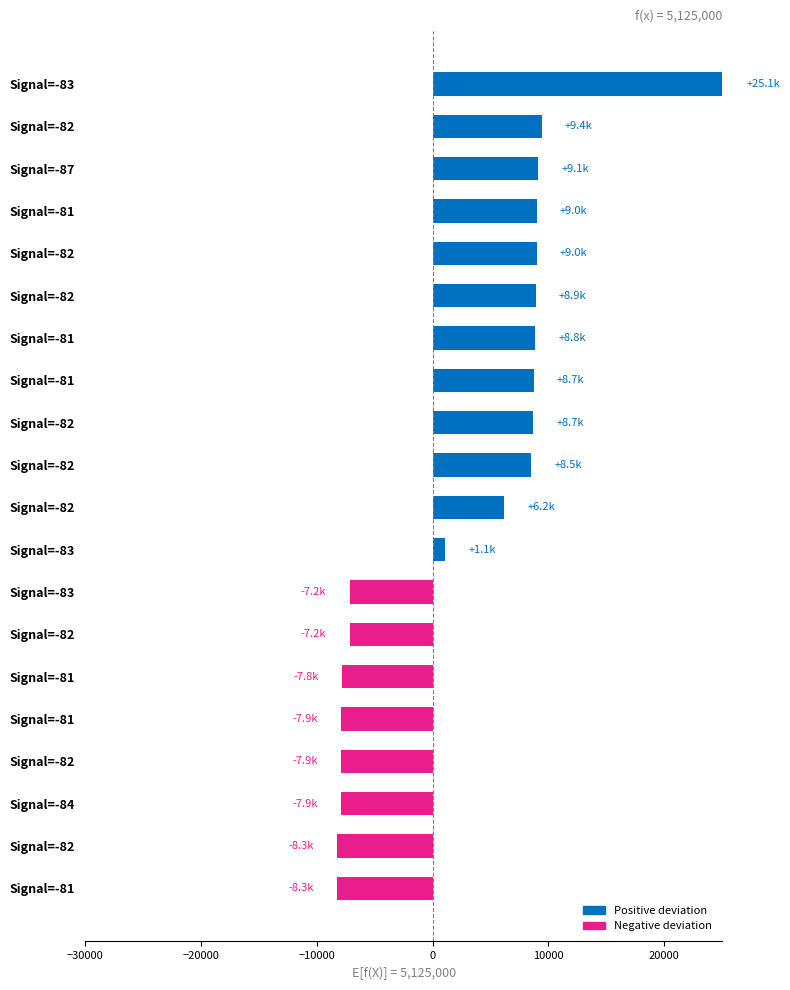

What is the difference between the maximum and minimum values?

33414